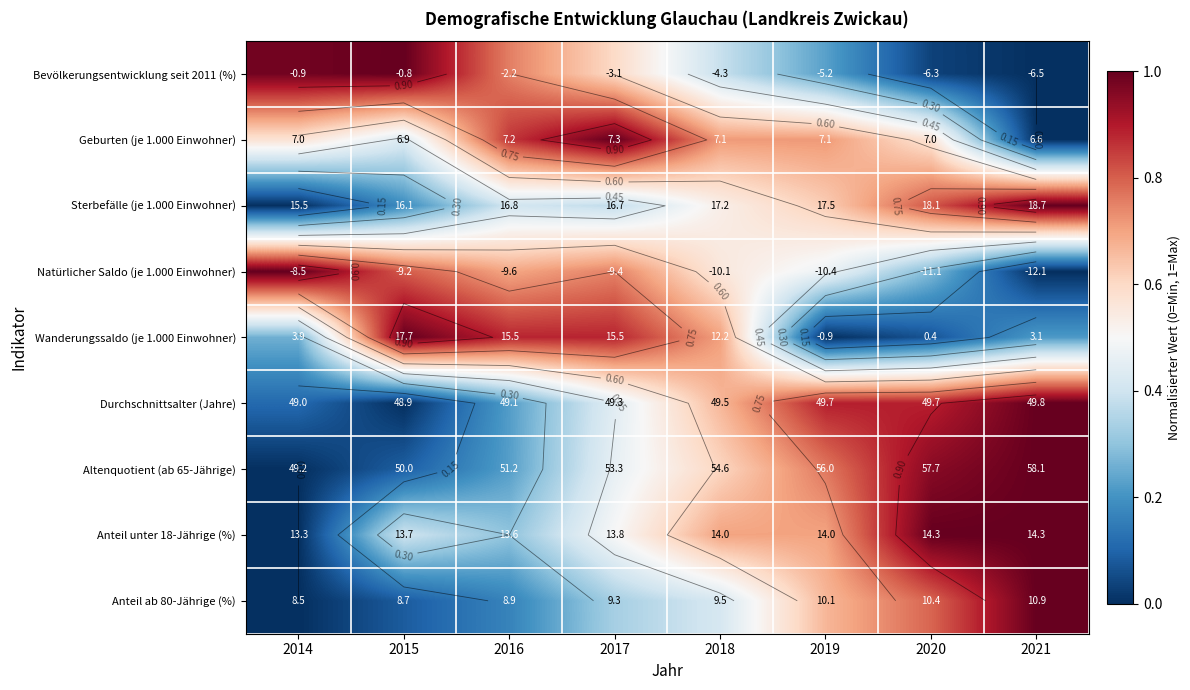

Is it true that Anteil ab 80-Jährige (%) equals 1.1 at 2020?

False